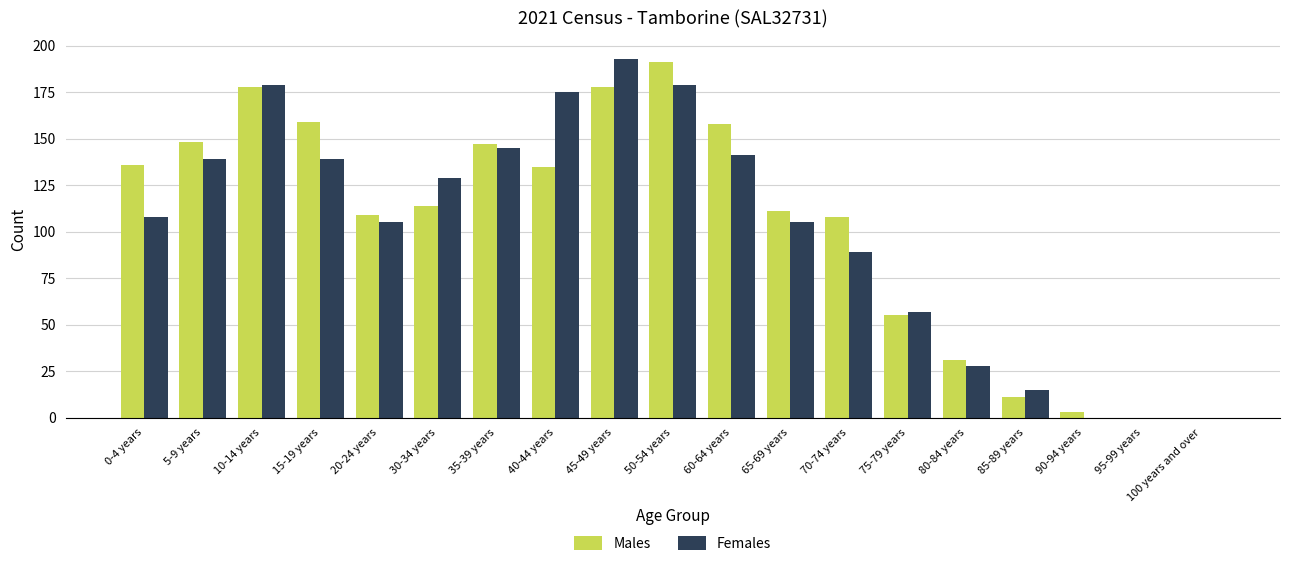

Is the value of Males at 95-99 years greater than the value of Females at 70-74 years?

No